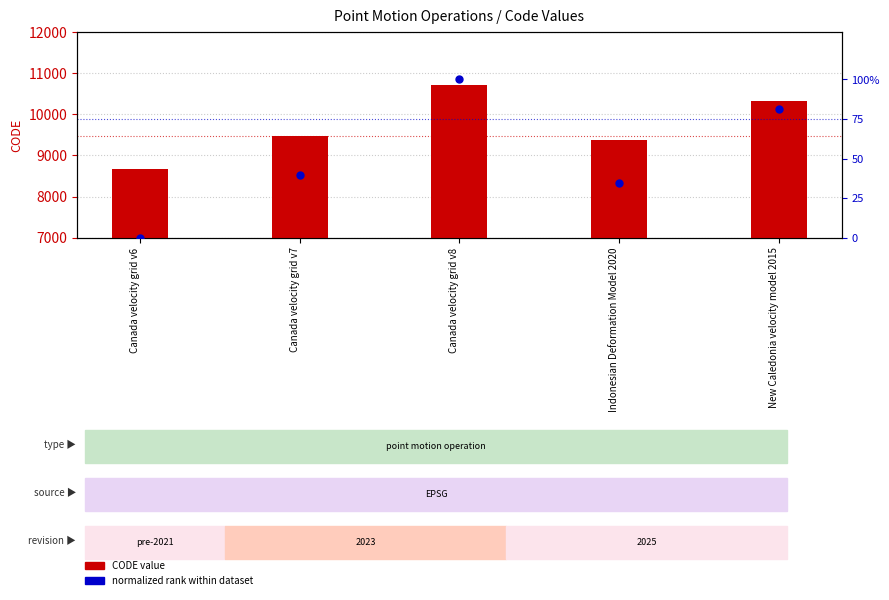

Which series contains the lowest Y value?

normalized rank